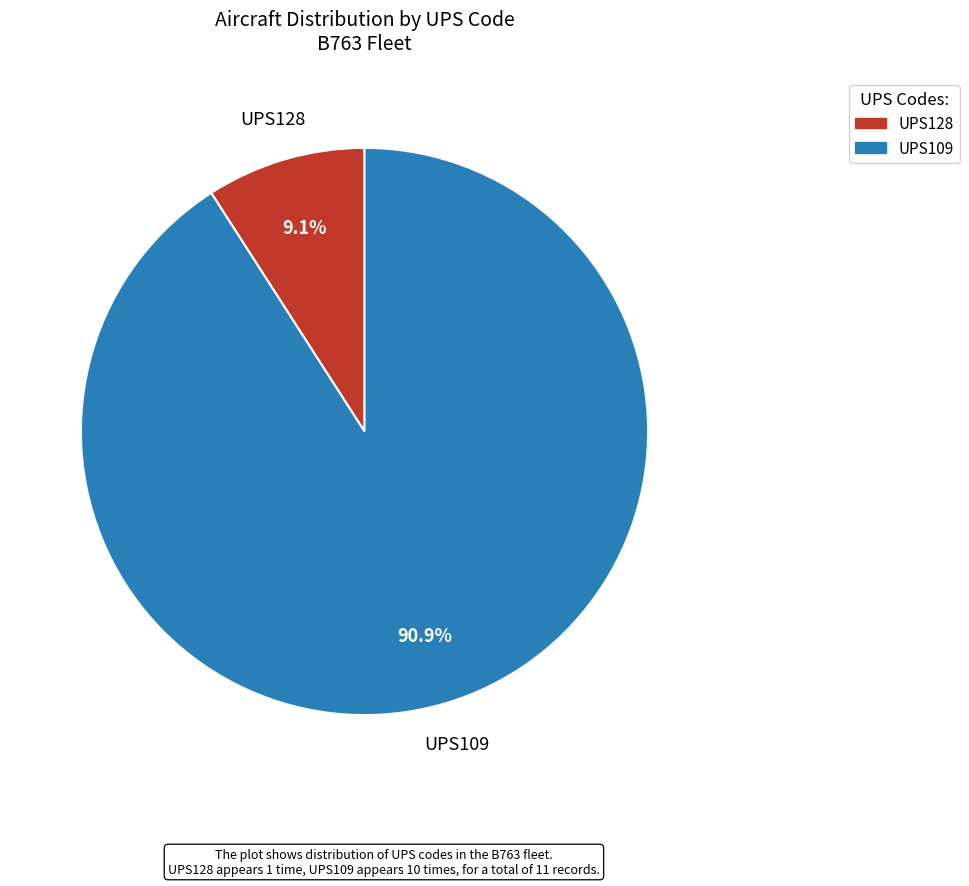

What portion of the pie excludes UPS128?

90.9%